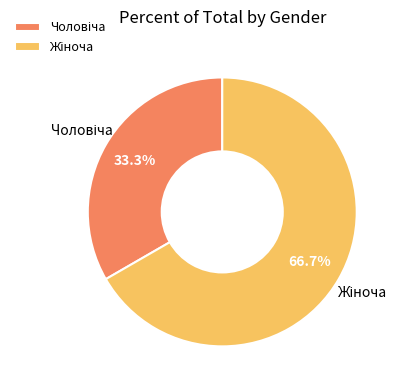

Does any single category account for the majority?

Yes